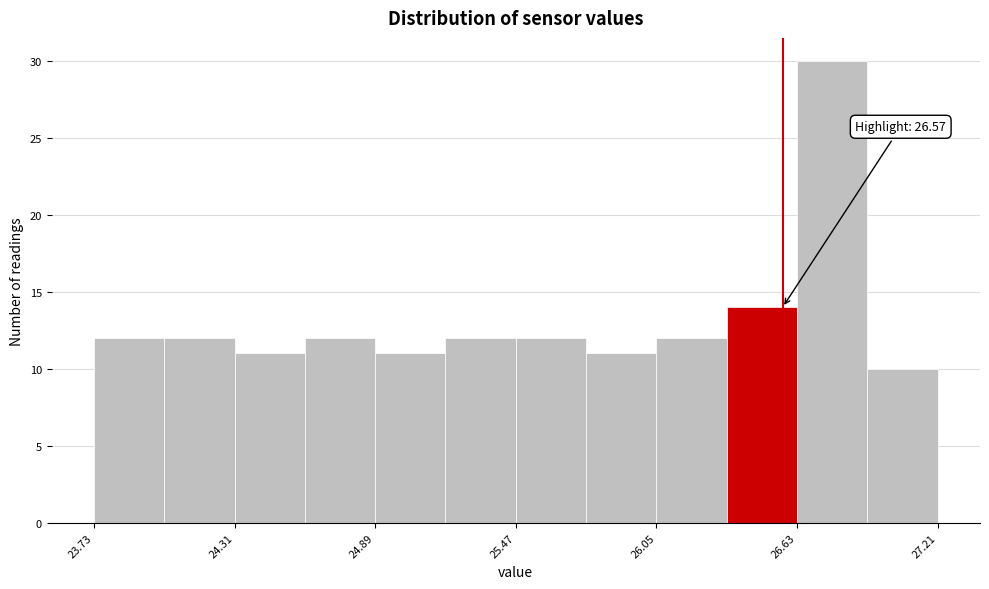

Around what value on the x-axis is the tallest bar? Give the approximate position of its centre, as read against the axis.

26.8